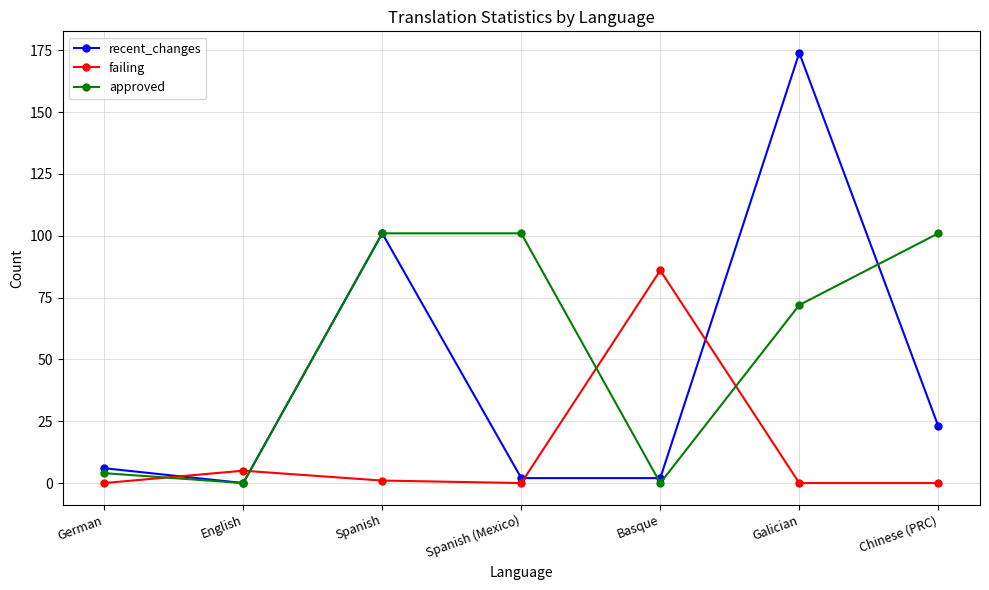

At how many categories does at least one series exceed 76?

5